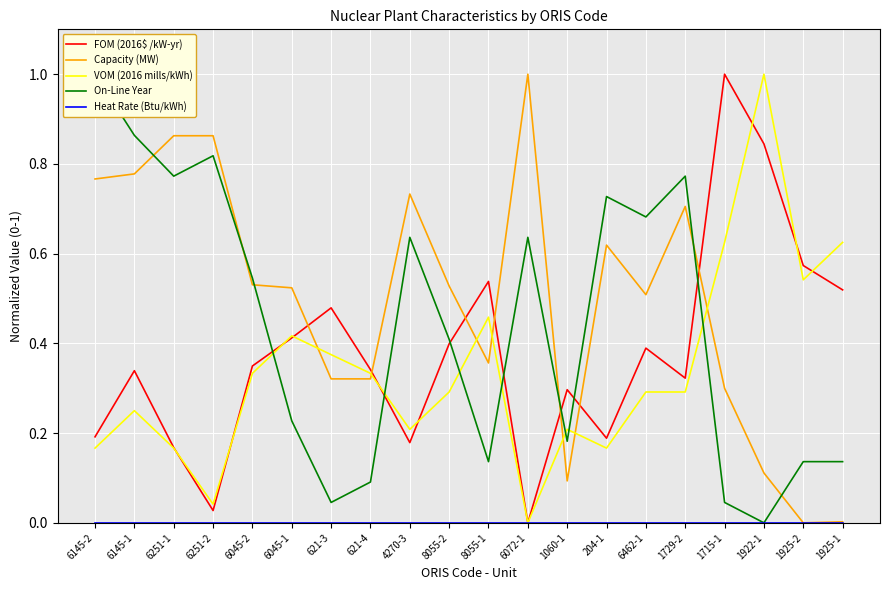

What is the difference between the highest and lowest values at 1925-2?

0.6